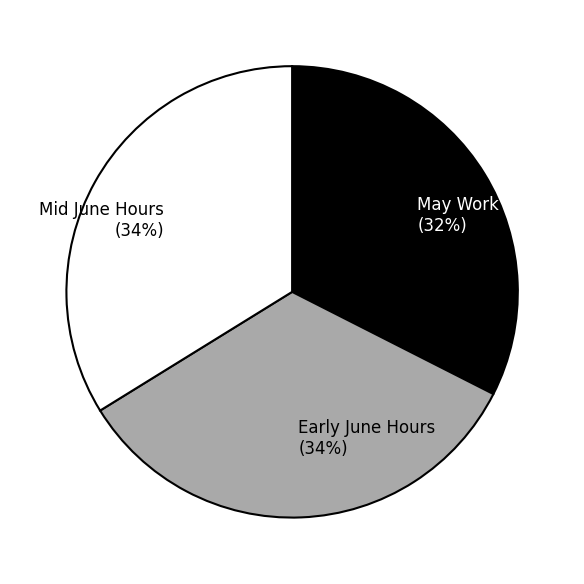

Is there any slice that represents more than half of the pie?

No